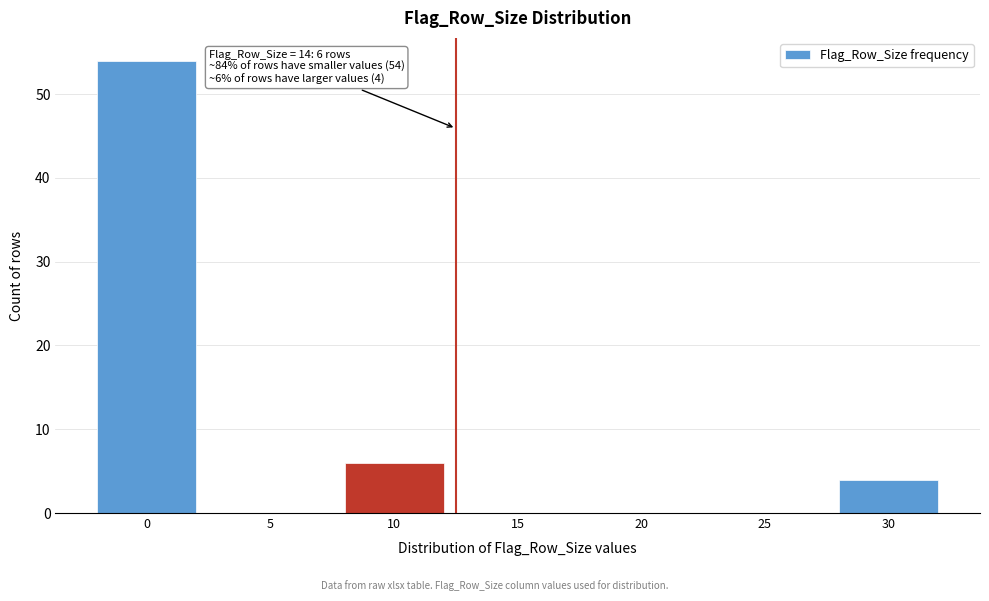

Reading left to right, transcribe all the data shown in this chart.

0=54	5=0	10=6	15=0	20=0	25=0	30=4